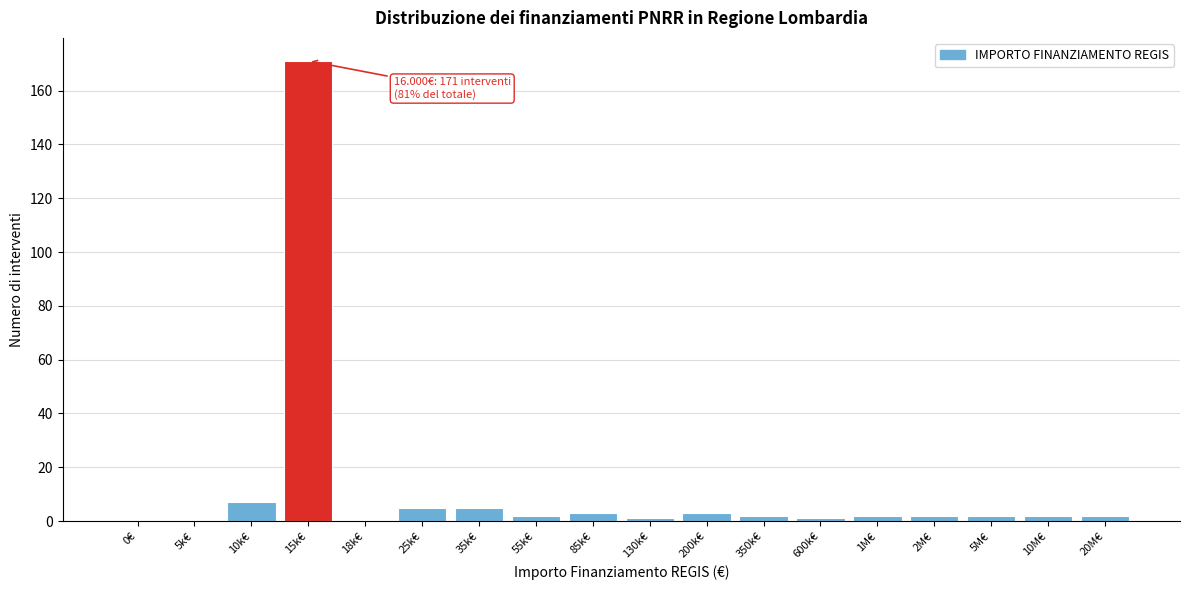

Reading left to right, extract all data points from this chart.

0€=0	5k€=0	10k€=7	15k€=171	18k€=0	25k€=5	35k€=5	55k€=2	85k€=3	130k€=1	200k€=3	350k€=2	600k€=1	1M€=2	2M€=2	5M€=2	10M€=2	20M€=2